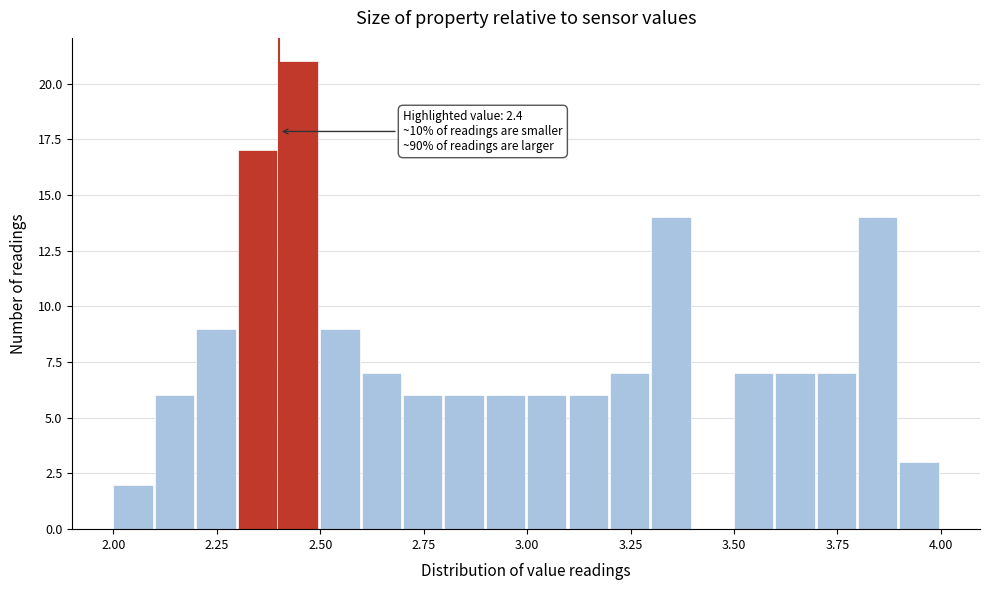

Read against the x-axis, roughly where is the centre of the tallest bar?

2.45